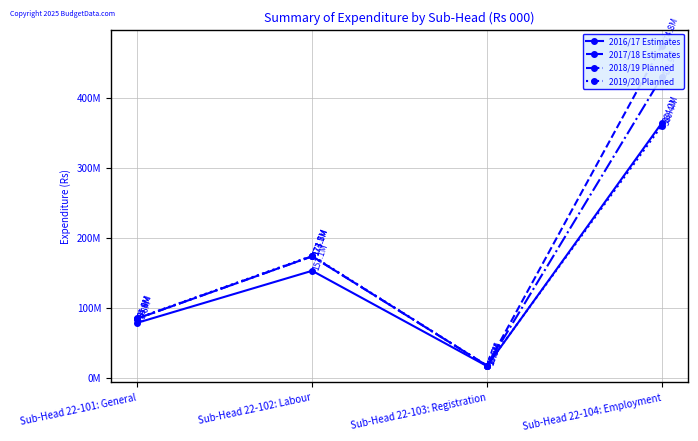

Is this an area chart (filled region under the line)?

No